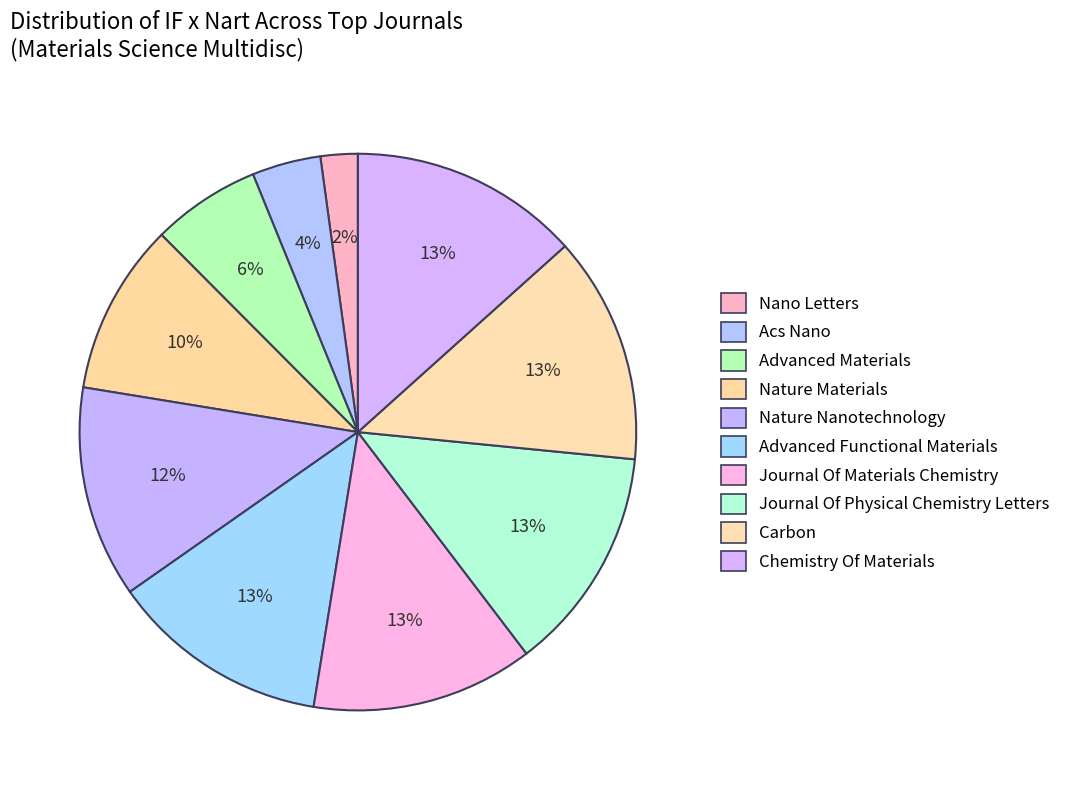

To the nearest percent, what portion does Advanced Functional Materials represent?

13%